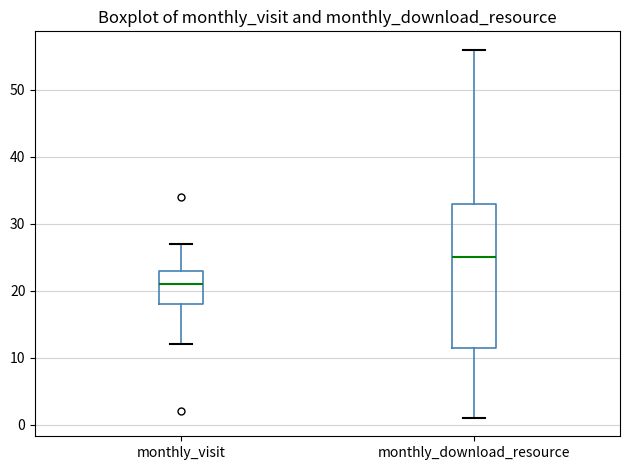

Comparing the boxes themselves (not the whiskers), which one is the tallest?

monthly_download_resource